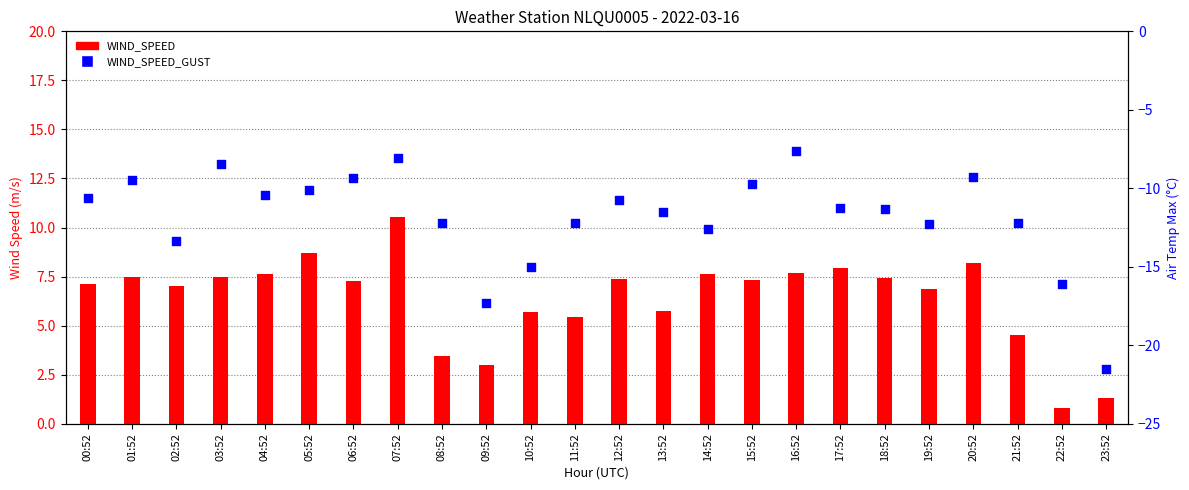

Is the value of WIND_SPEED at 19:52 greater than the value of WIND_SPEED_GUST at 01:52?

No